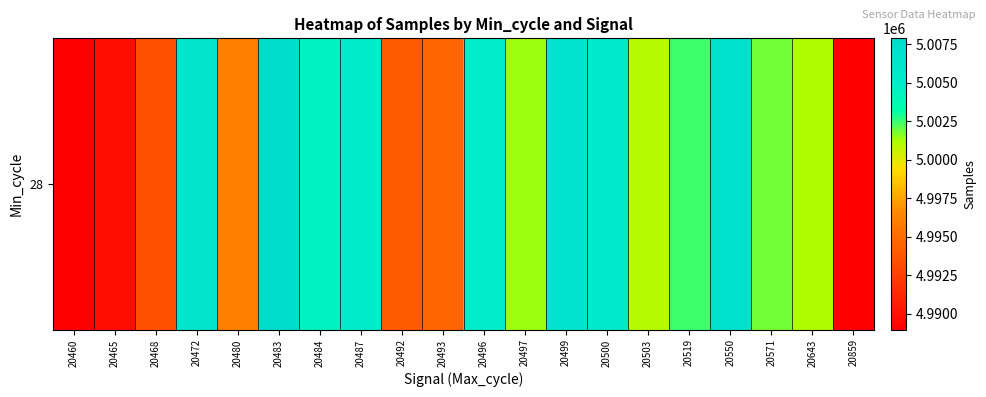

What is the difference between the values at 20550 and 20643?

6130